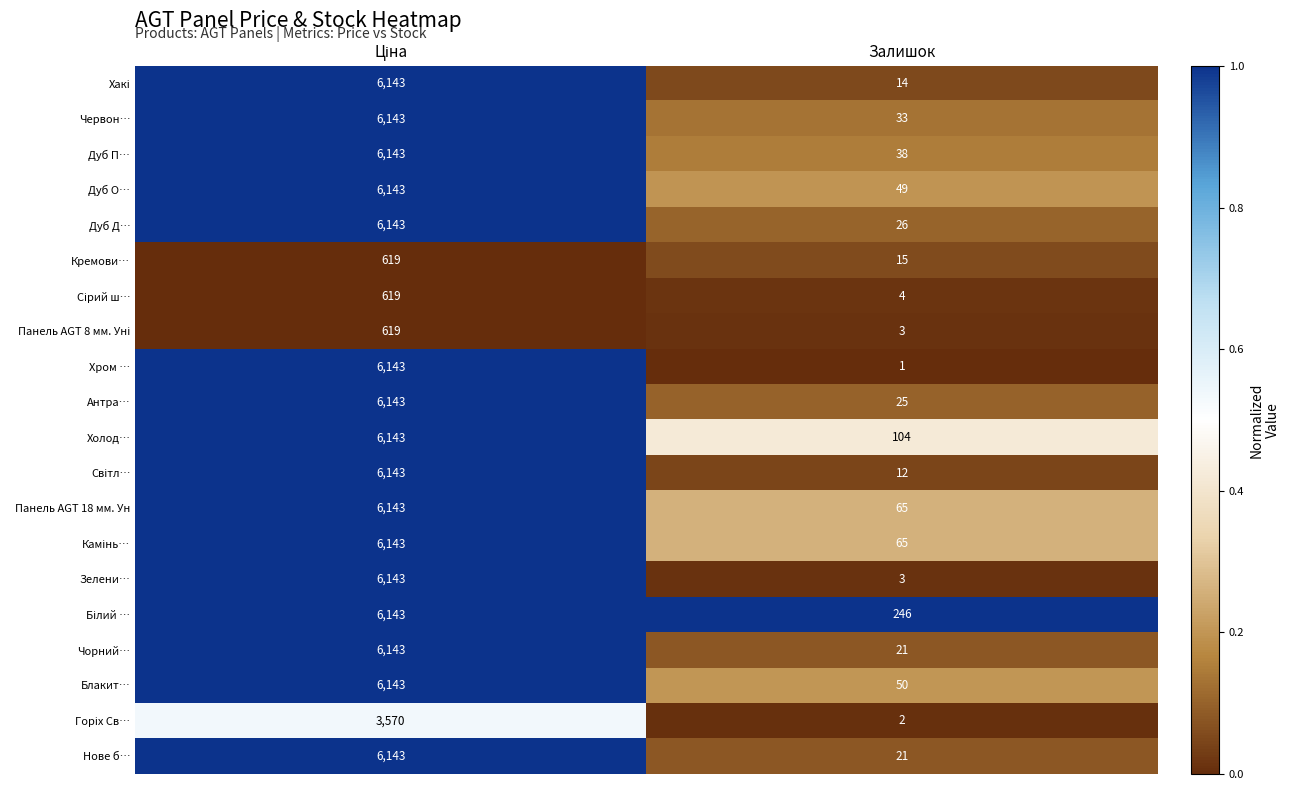

How many categories are shown in the chart?

2